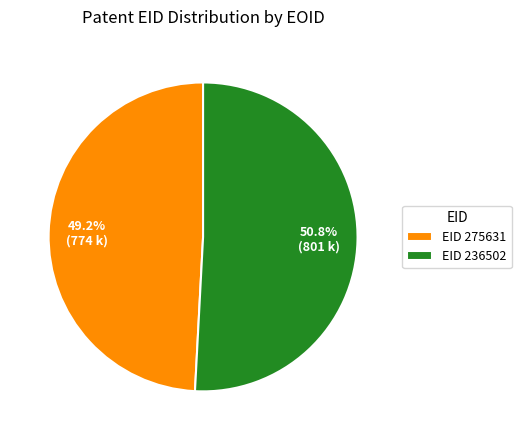

Between EID 236502 and EID 275631, which is larger?

EID 236502